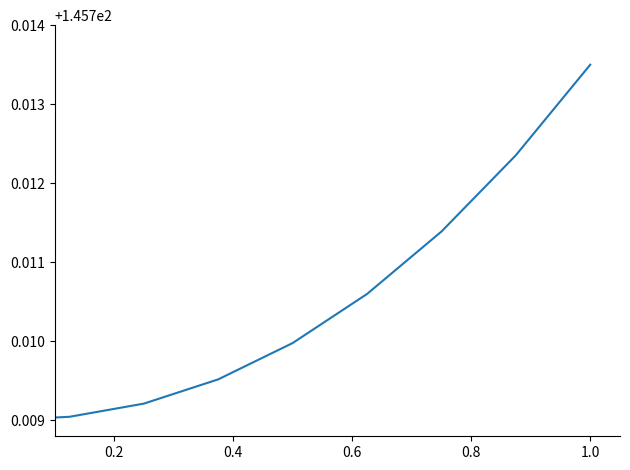

What is the value of the 1st point from the left?

145.7